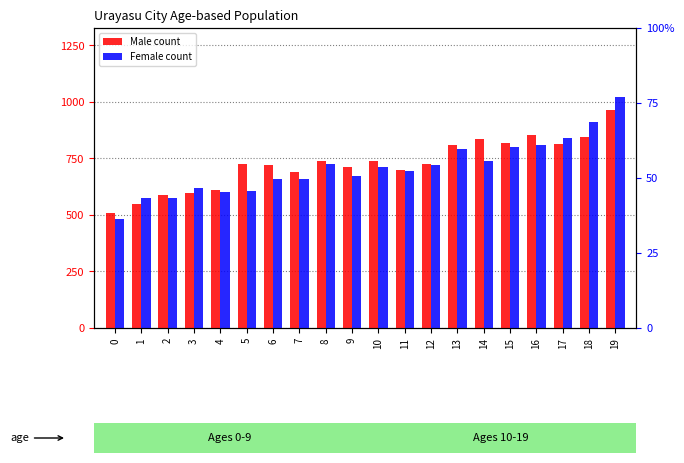

At which category is the sum across all series the highest?

19